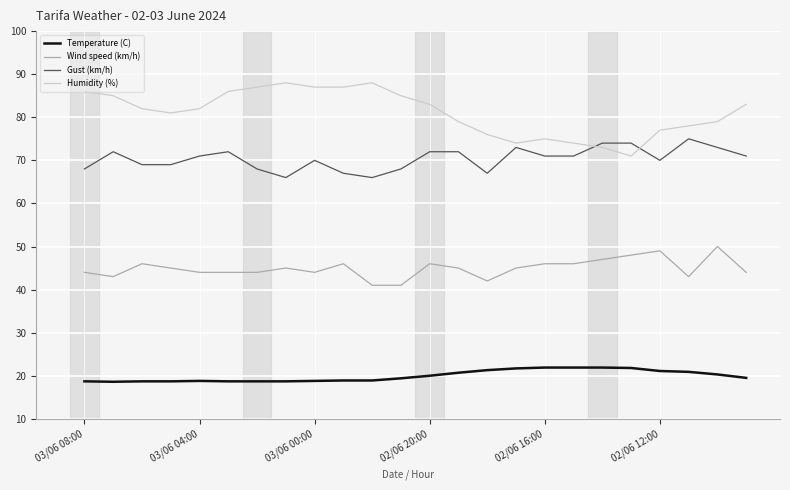

Which series has the widest spread of values?

Humidity (%)